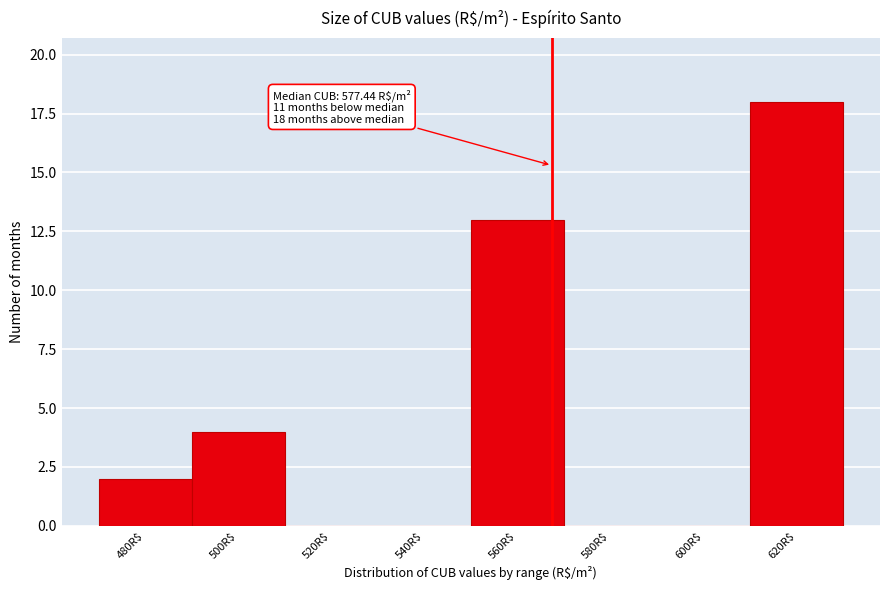

The chart shows a value of -9 at 540R$. True or false?

False